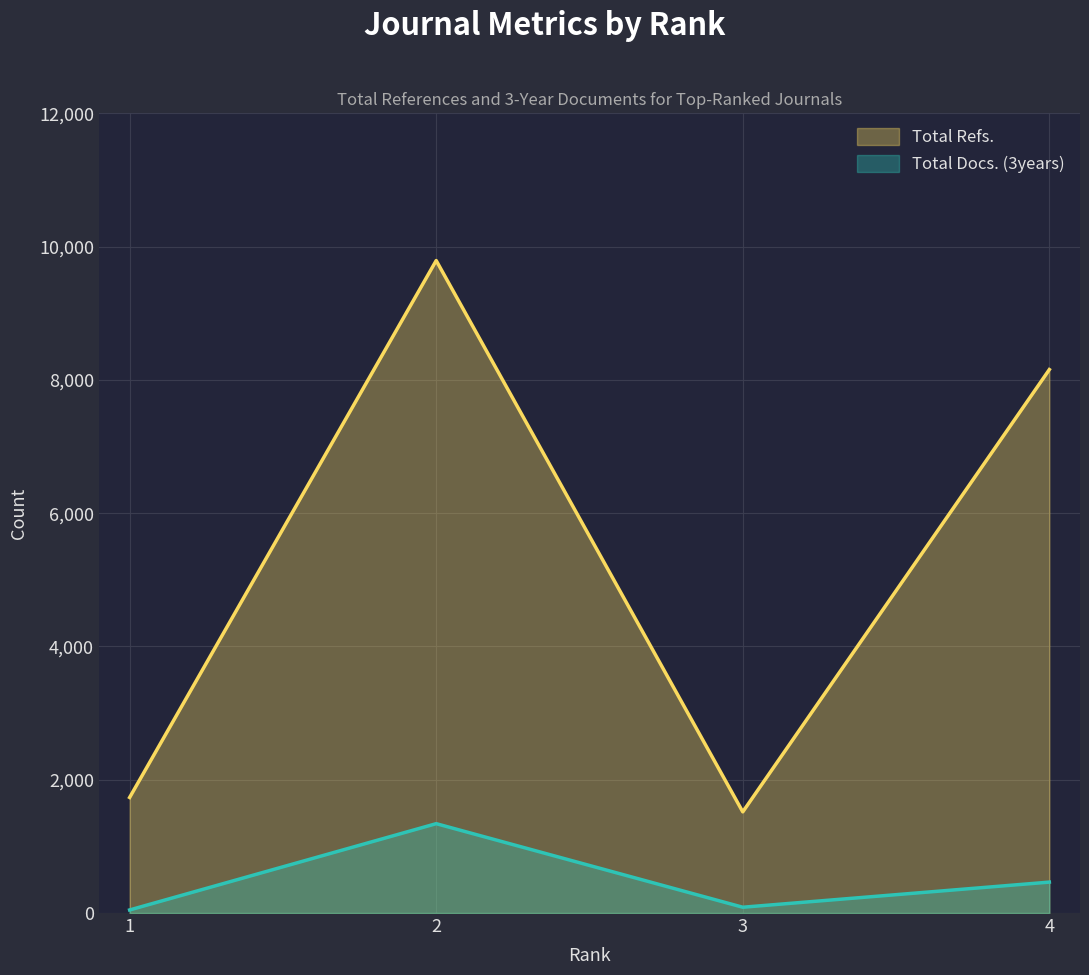

What is the sum of the Total Refs. values at 1 and 2?

11525